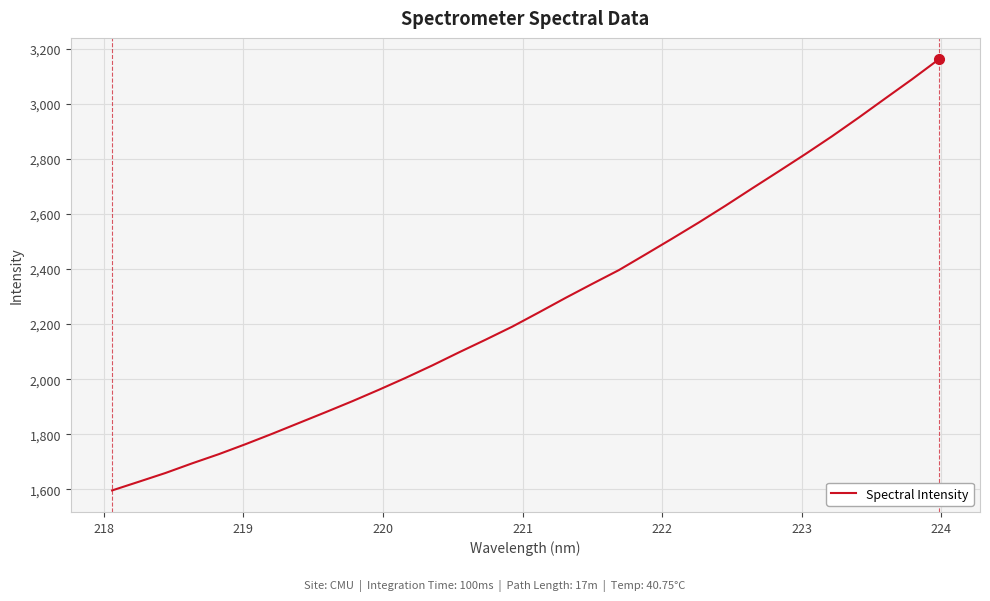

Does the chart have visible grid lines?

Yes